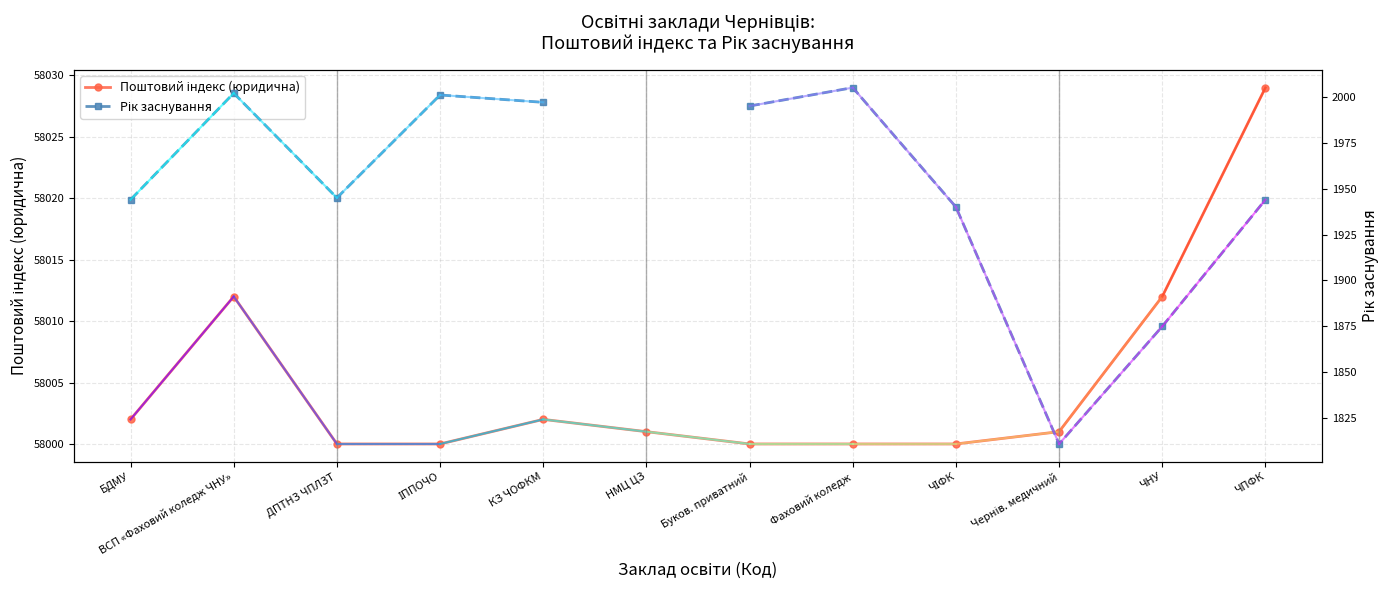

Is the value of Рік заснування at ЧПФК greater than the value of Поштовий індекс (юридична) at ІППОЧО?

No